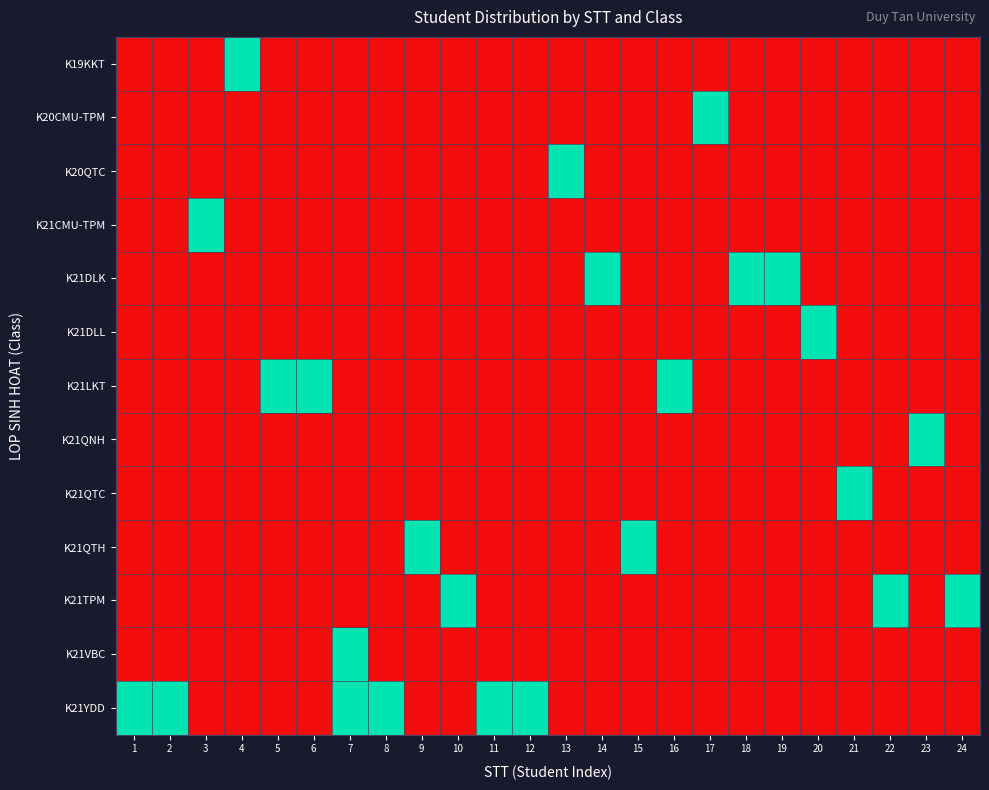

Which has a higher value, 1 or 11?

1